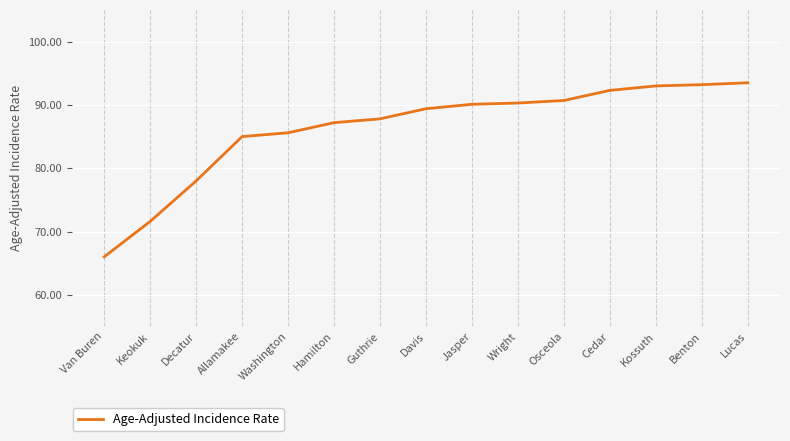

What is the change in value from Cedar to Benton?

+0.9